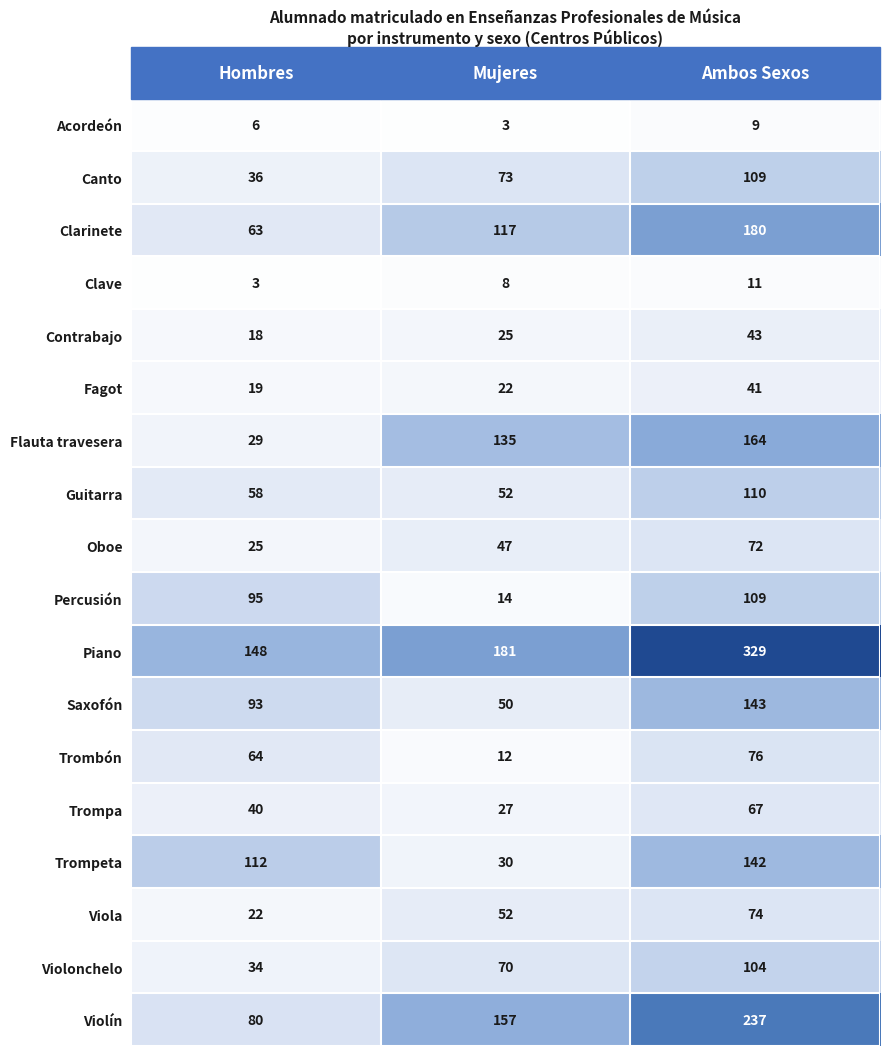

At which category is the sum across all series the highest?

Ambos Sexos